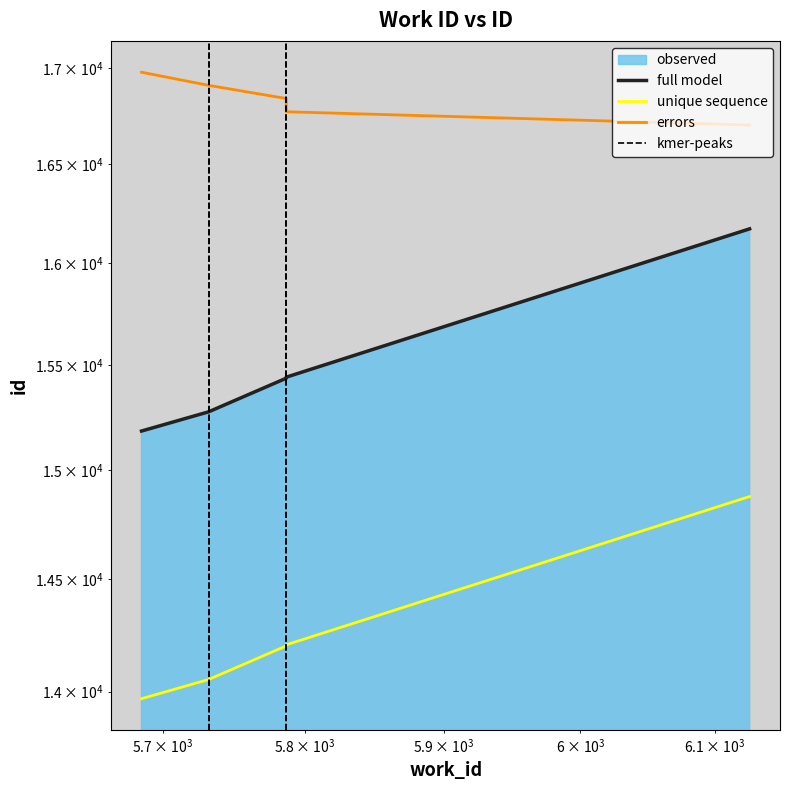

Reading right to left, what are all the values shown in this chart?

16171	15441	15436	15275	15184